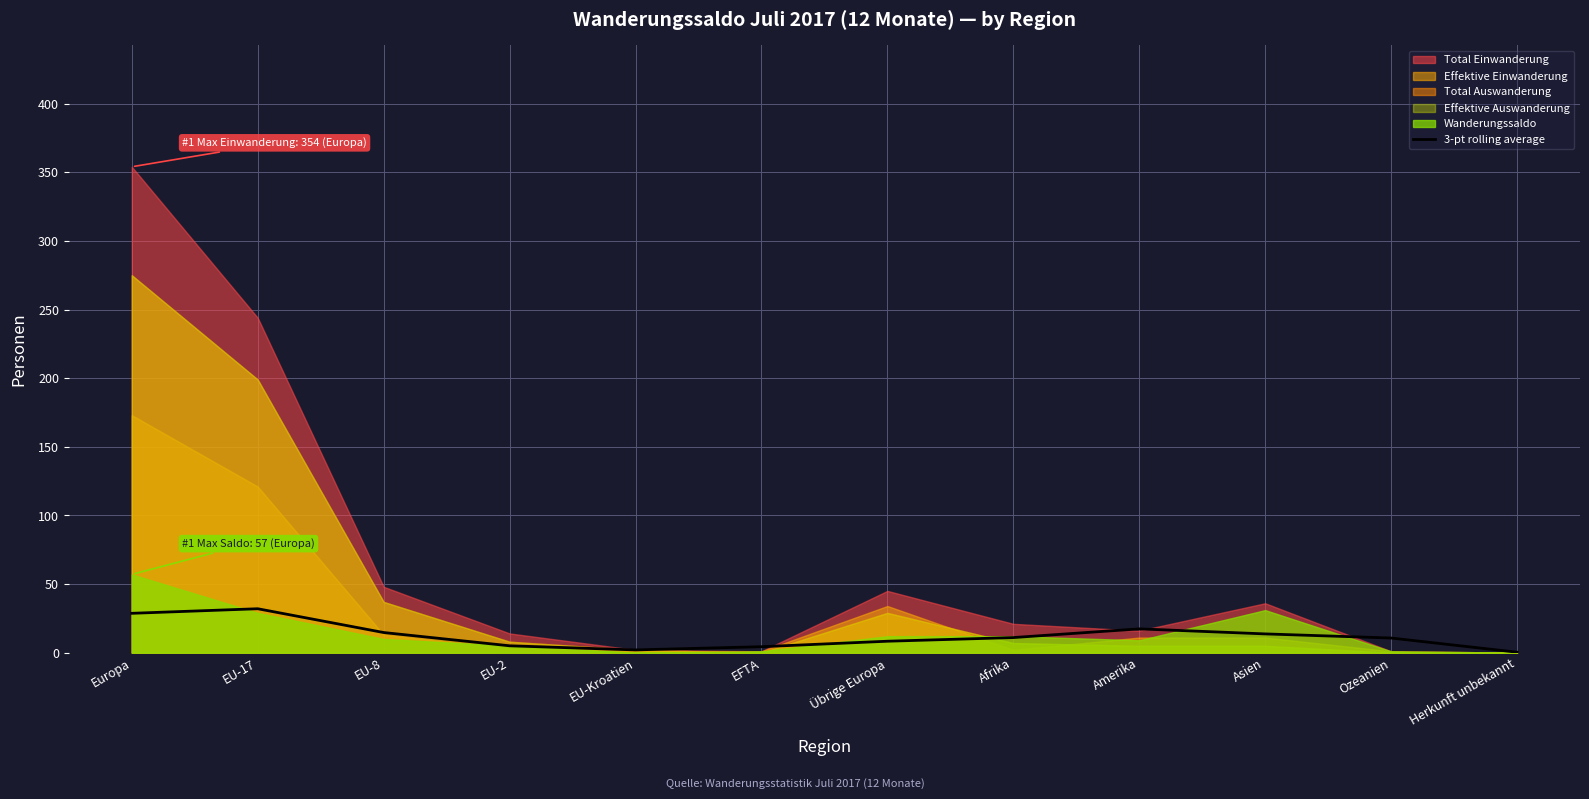

What is the label of the 9th point from the right?

EU-2